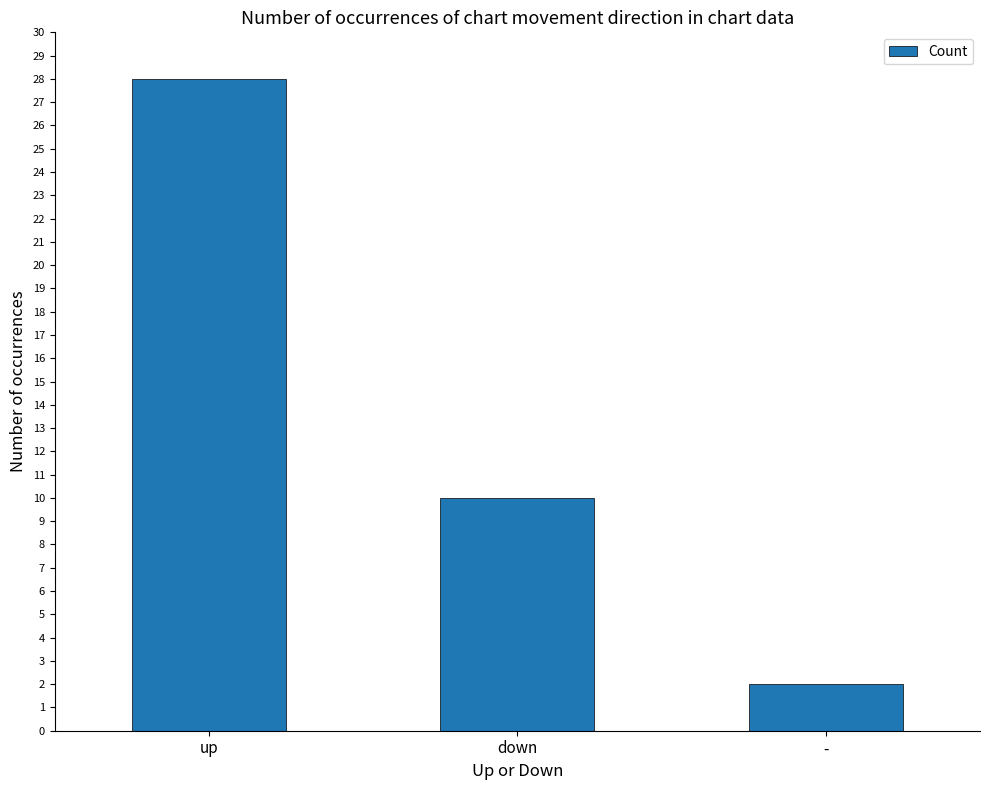

Which category has the highest value across all series?

up